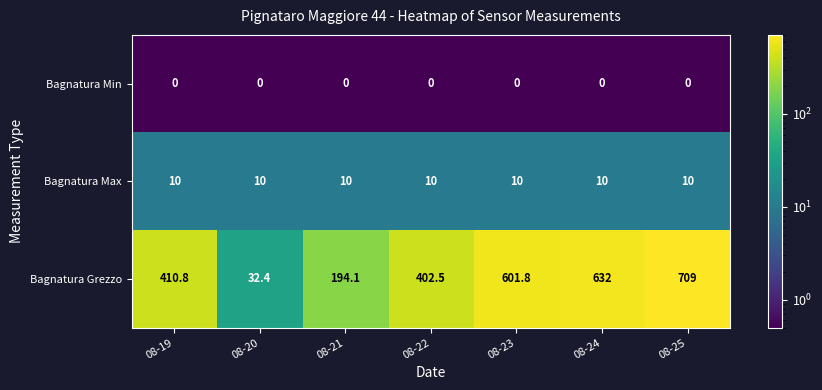

At which label does Bagnatura Grezzo first exceed 410?

08-19